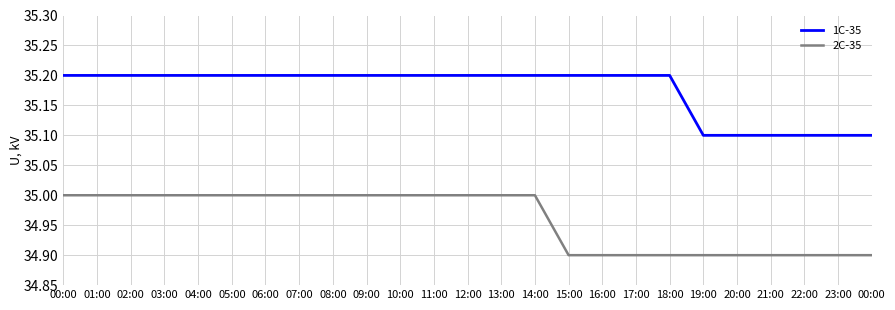

Count the number of categories in the chart.

25